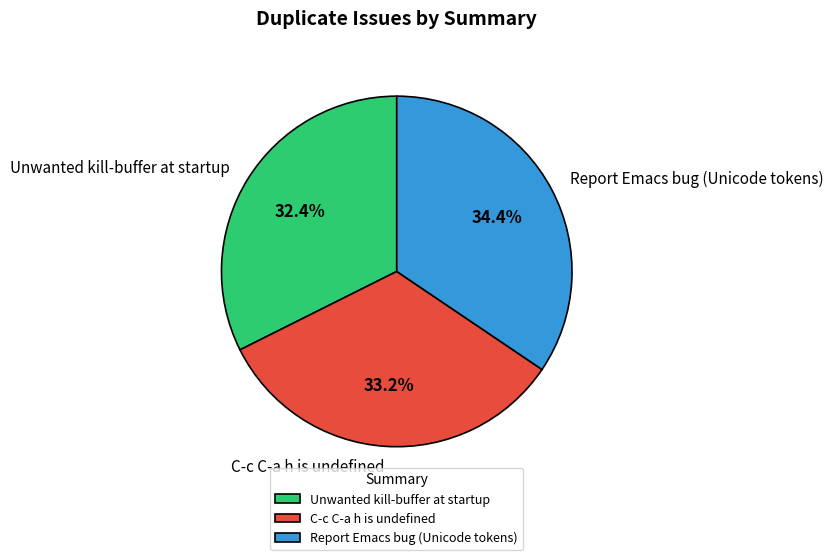

The Report Emacs bug (Unicode tokens) slice represents 41% of the pie. True or false?

False